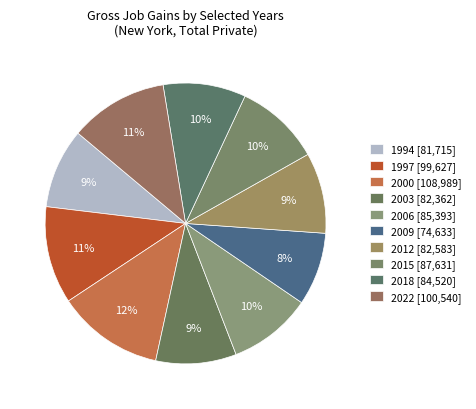

To the nearest percent, what is the difference between the largest and smallest slice percentages?

4%